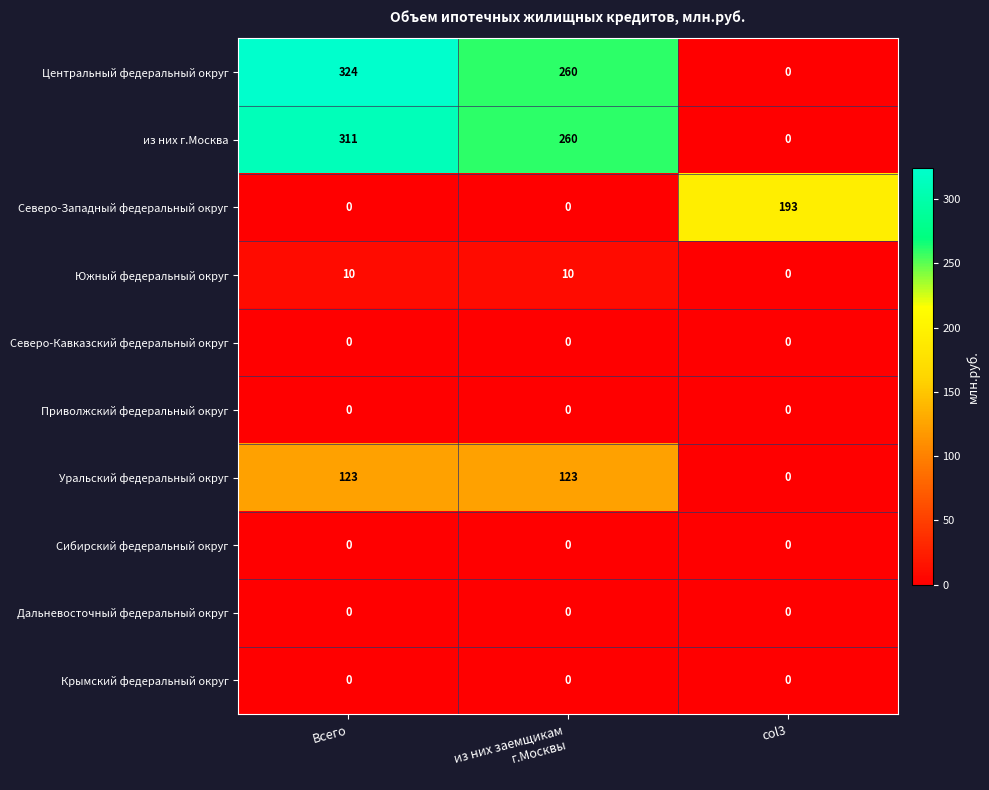

At which category is the sum across all series the highest?

Всего